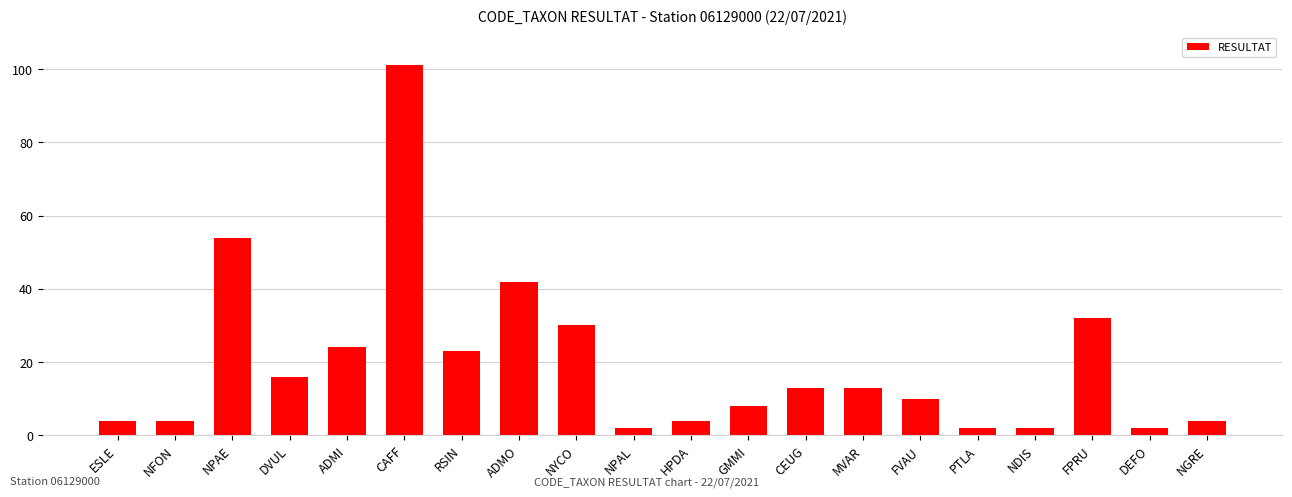

Which has a higher value, NGRE or FPRU?

FPRU